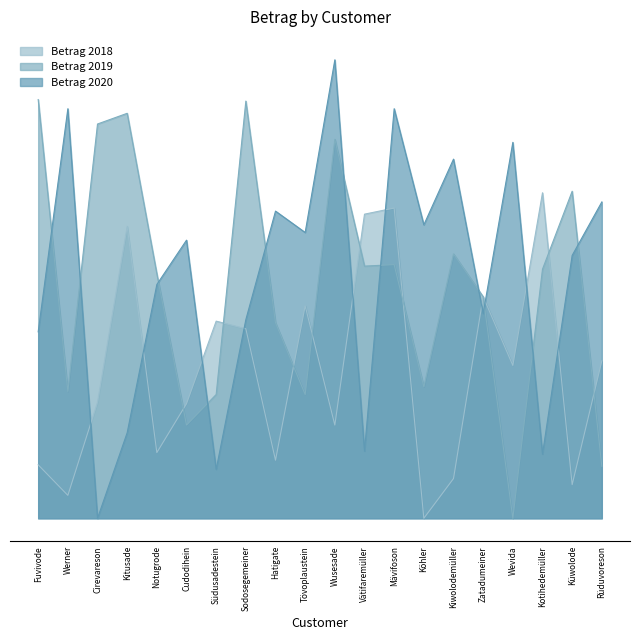

What is the difference between the maximum and second lowest values in the Betrag 2018 series?

198